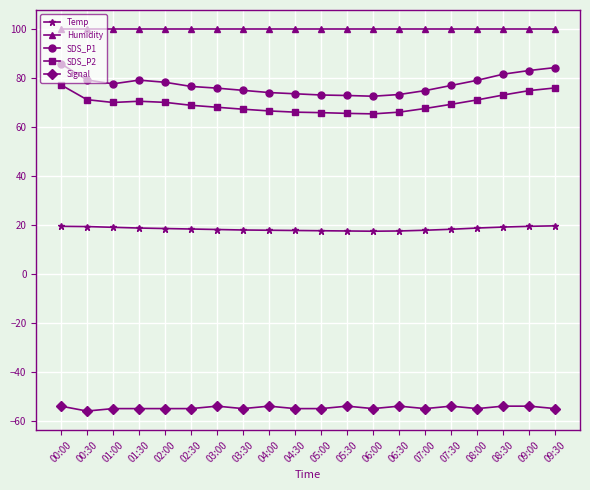

What is the highest value of the Temp series?

19.6